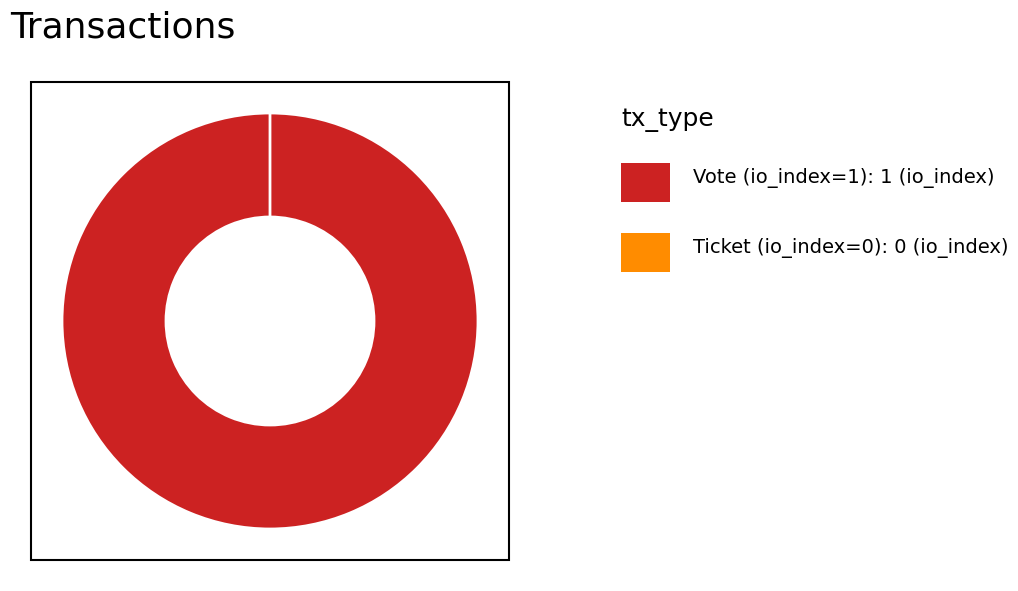

Is it true that Ticket (io_index=0) is 0% of the pie?

True